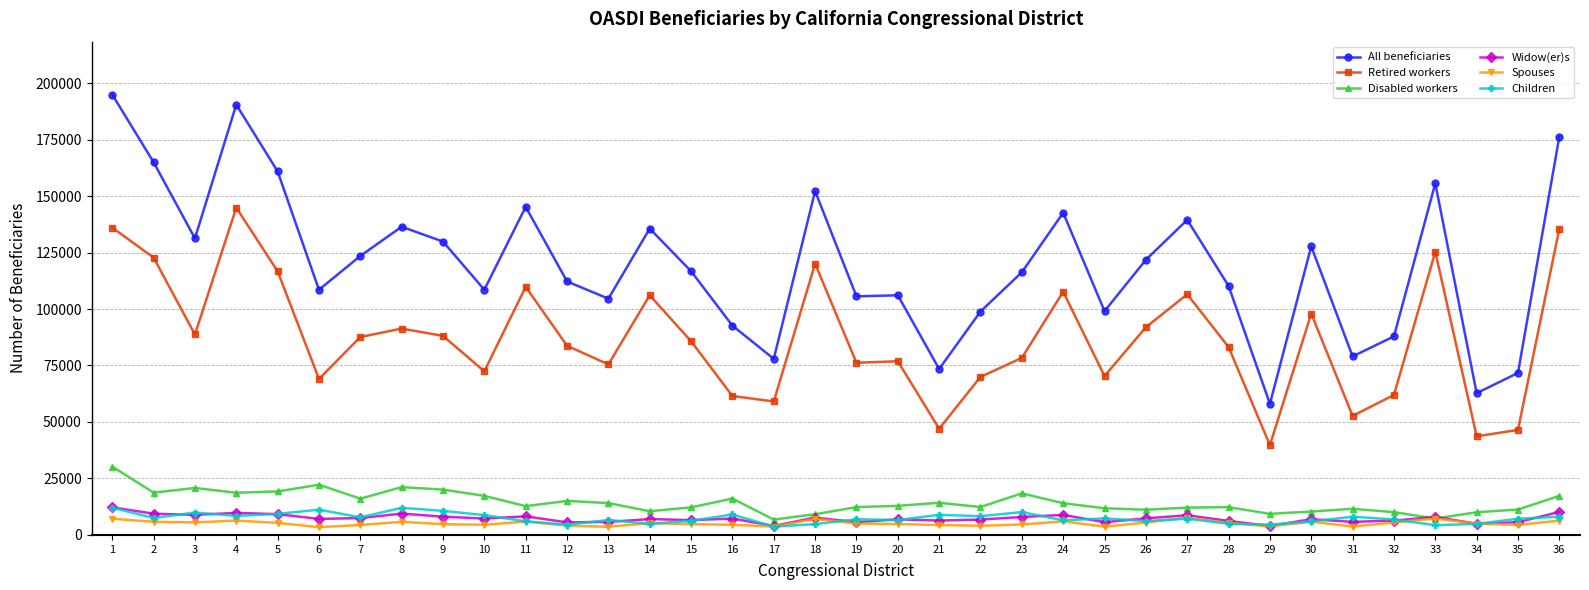

Which series has the largest range (max minus min)?

All beneficiaries